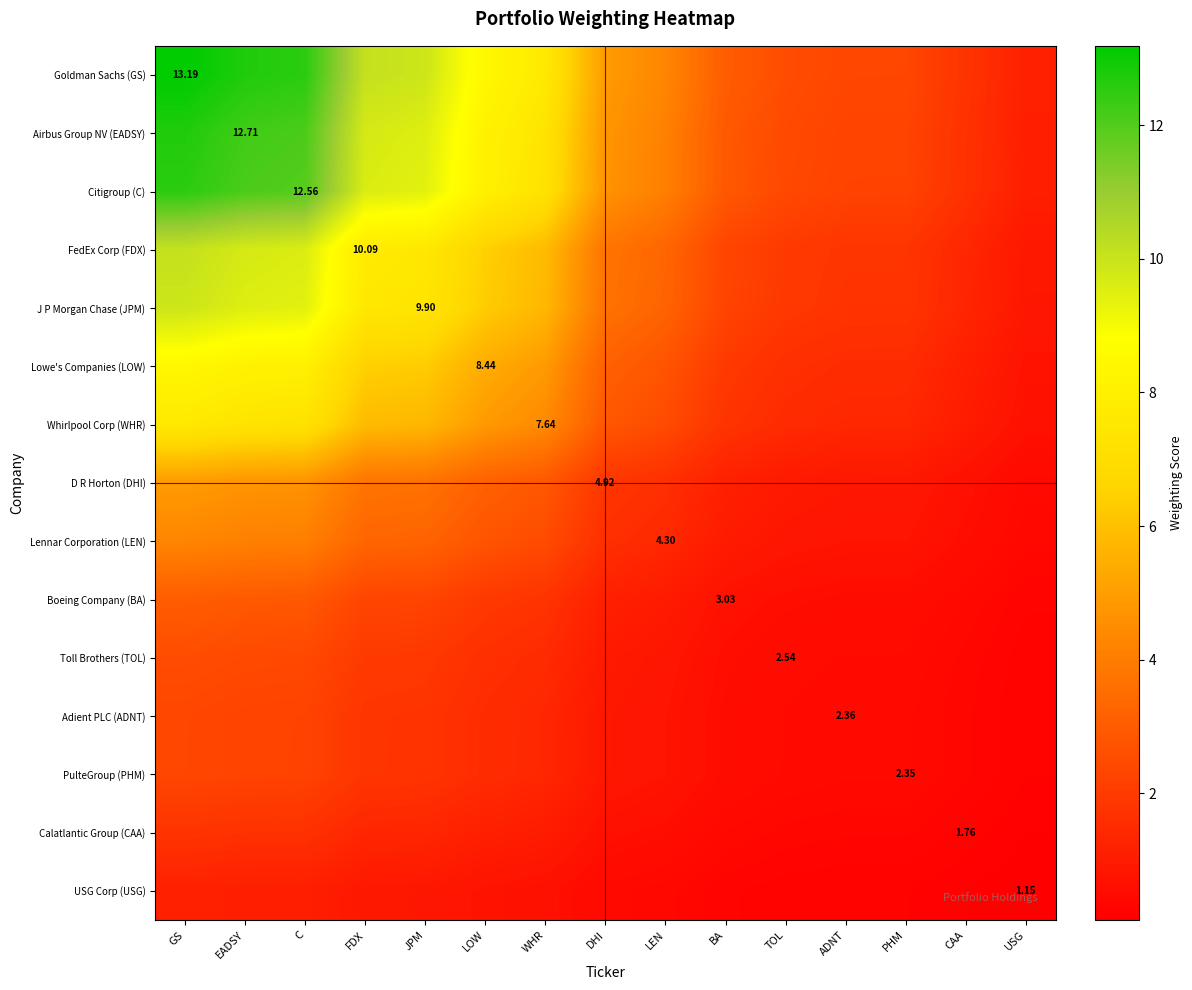

What is the approximate value of J P Morgan Chase (JPM) at TOL?

1.9